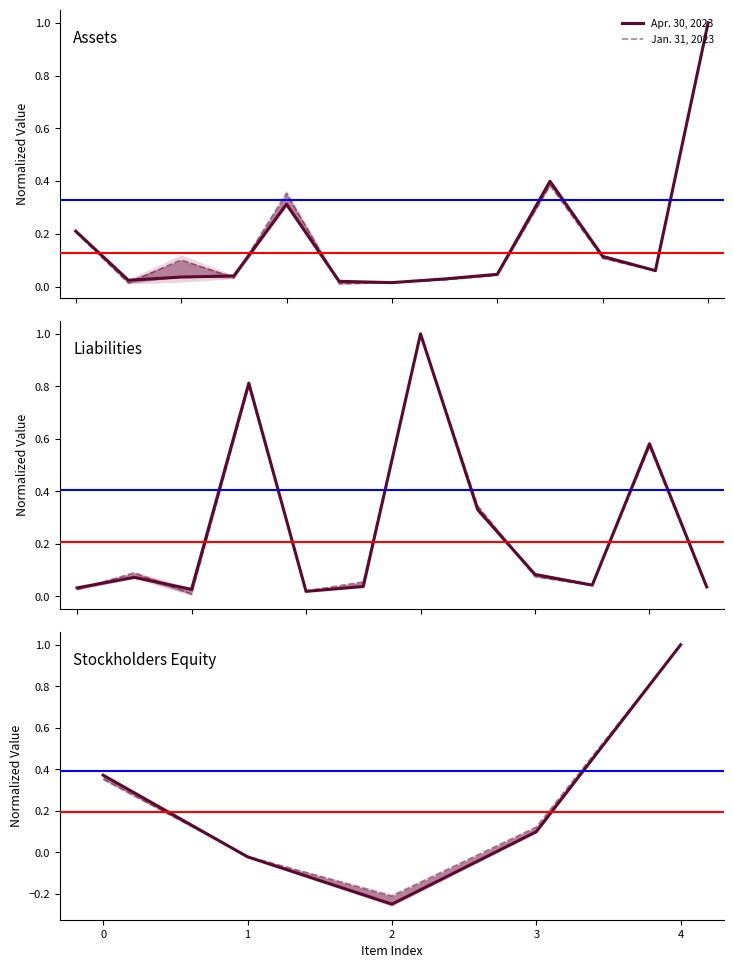

What are all the series names shown in the legend?

Apr. 30, 2023, Jan. 31, 2023